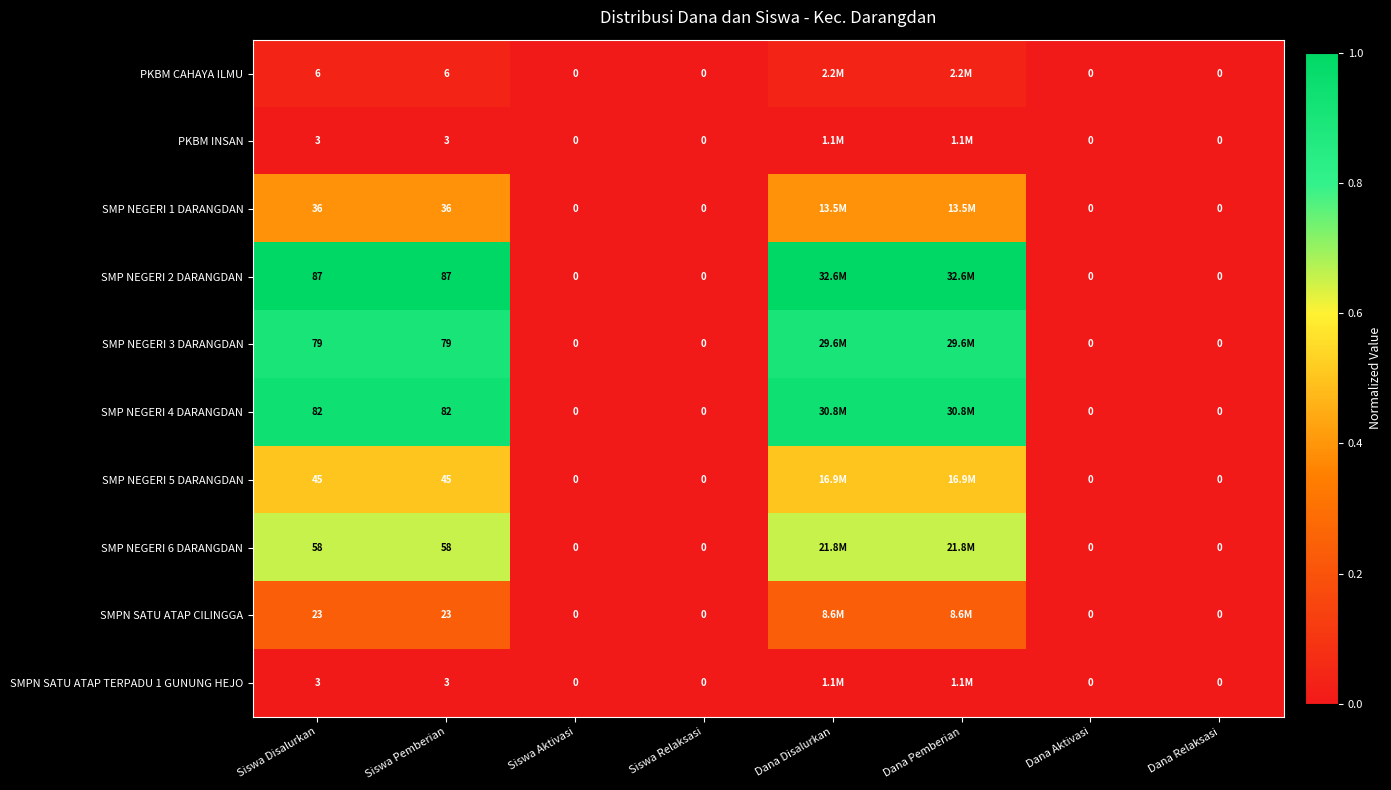

The value of SMP NEGERI 6 DARANGDAN at Dana Aktivasi is 0.2. True or false?

False